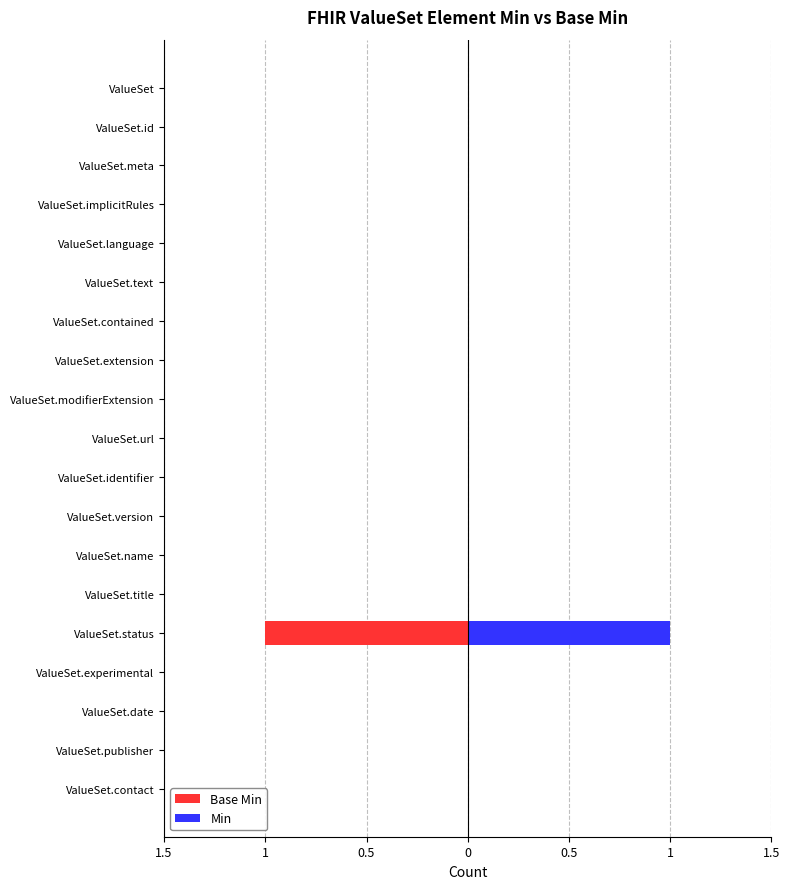

How many bars are there in each group?

2